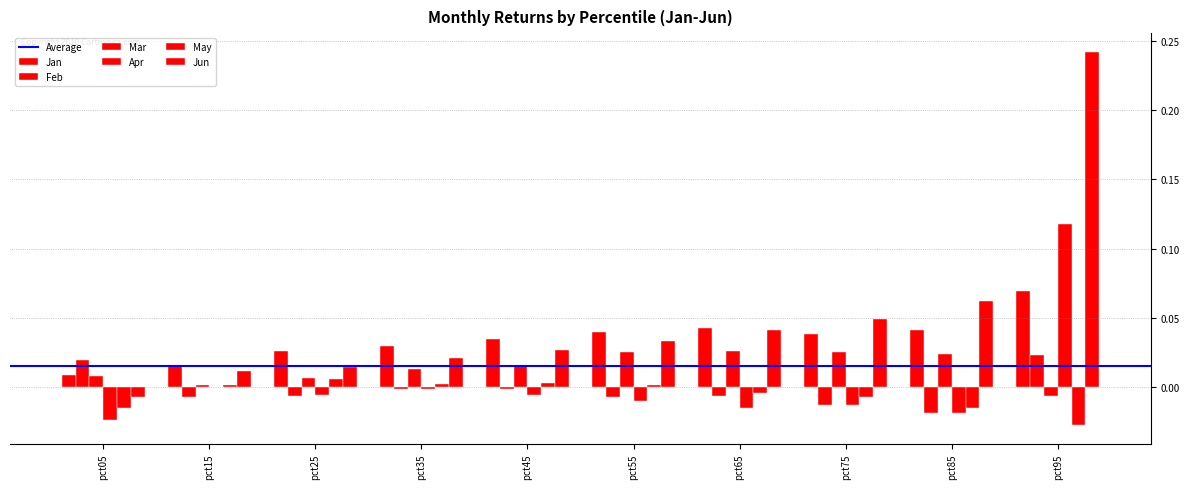

At how many categories does at least one series exceed 0?

10